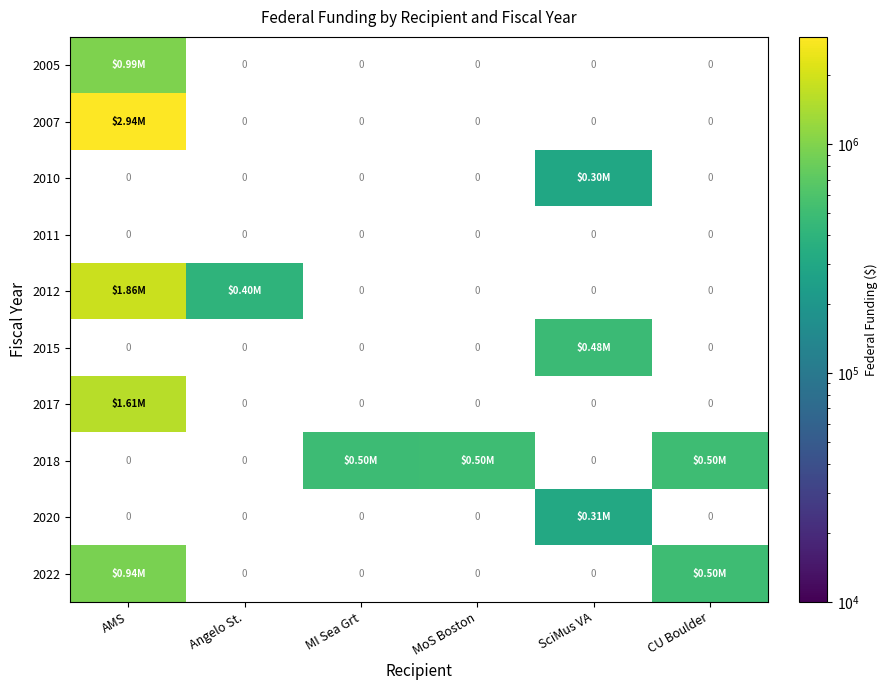

The 2012 series shows 0 at MoS Boston. True or false?

True